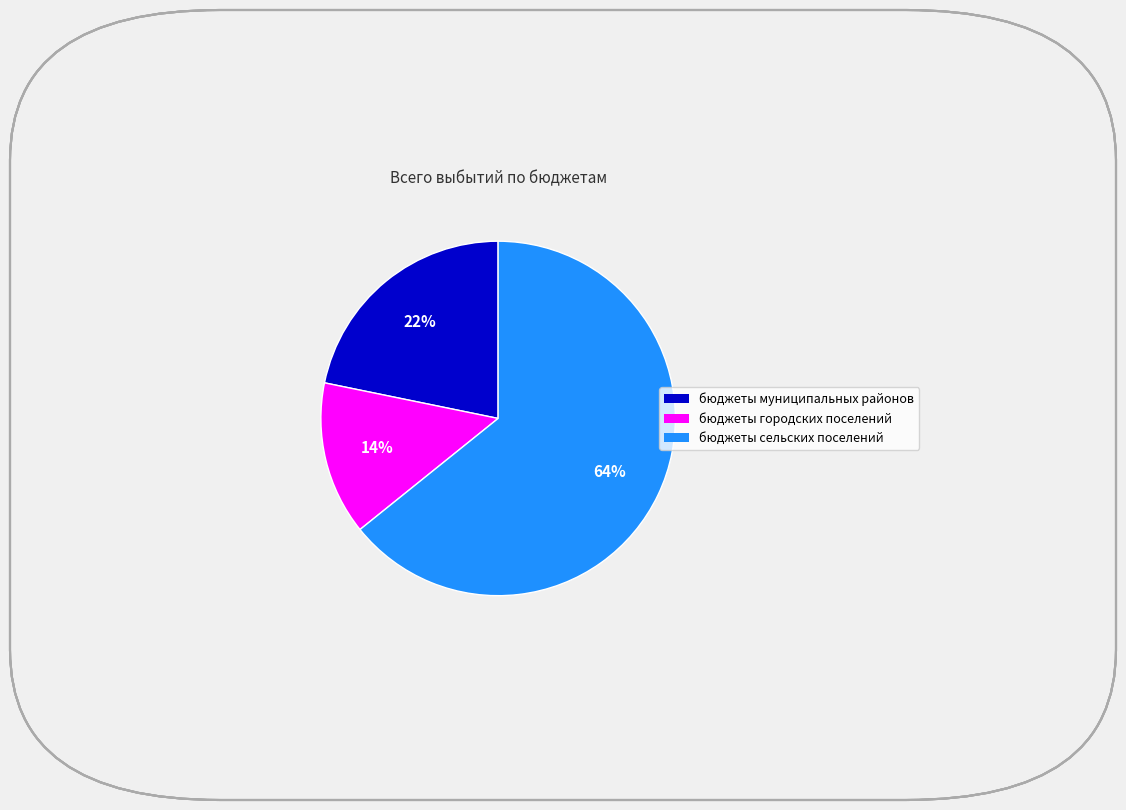

The бюджеты муниципальных районов slice represents 22% of the pie. True or false?

True